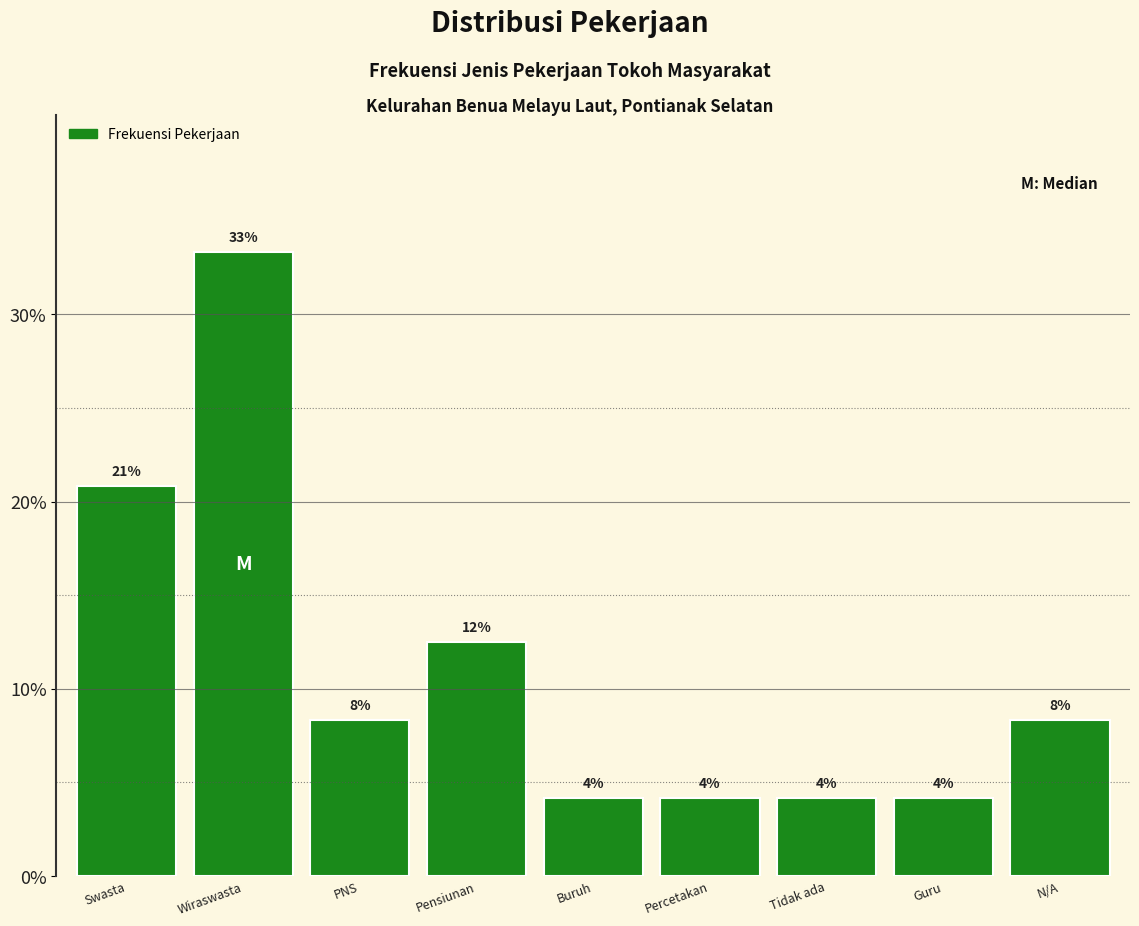

How many bars are there in total?

9